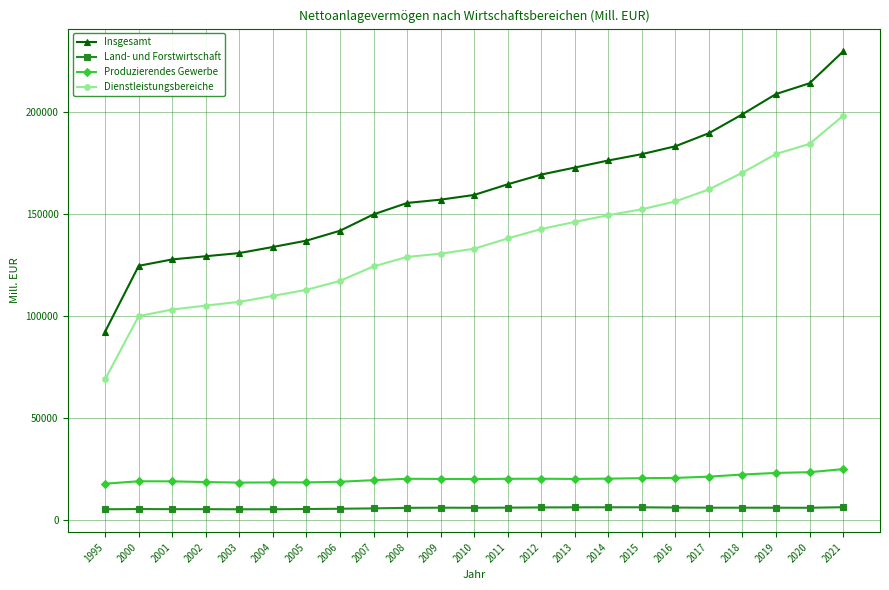

At which category is the sum across all series the highest?

2021